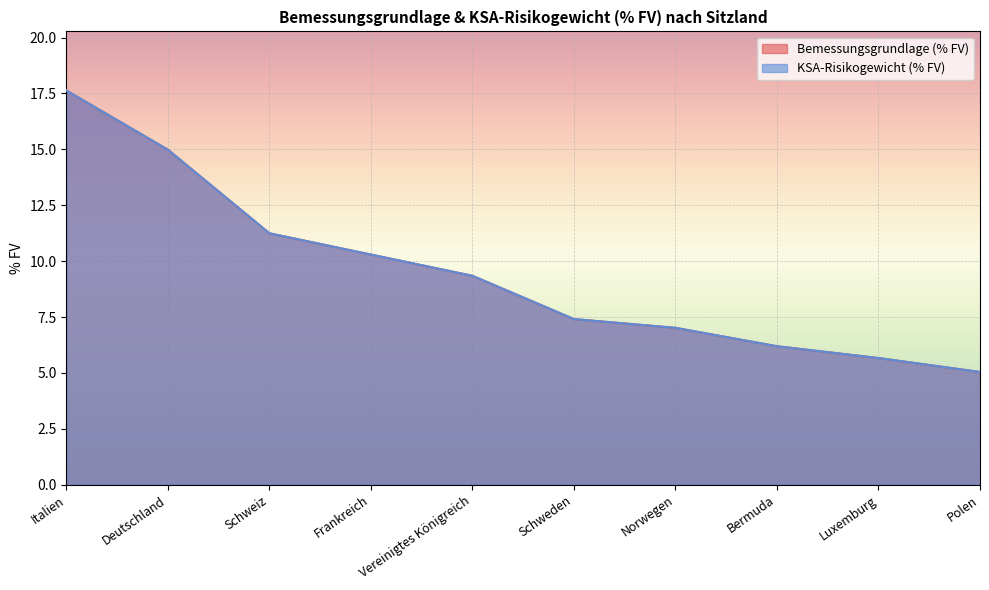

Rank the categories by KSA-Risikogewicht (% FV) value from lowest to highest.

Polen, Luxemburg, Bermuda, Norwegen, Schweden, Vereinigtes Königreich, Frankreich, Schweiz, Deutschland, Italien